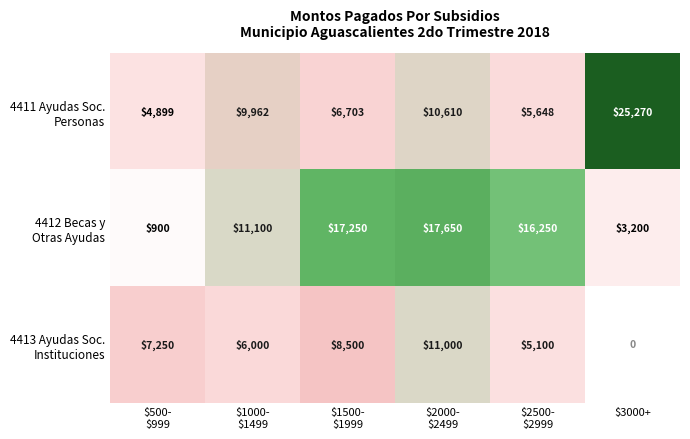

Which label corresponds to the smallest value in the chart?

$3000+